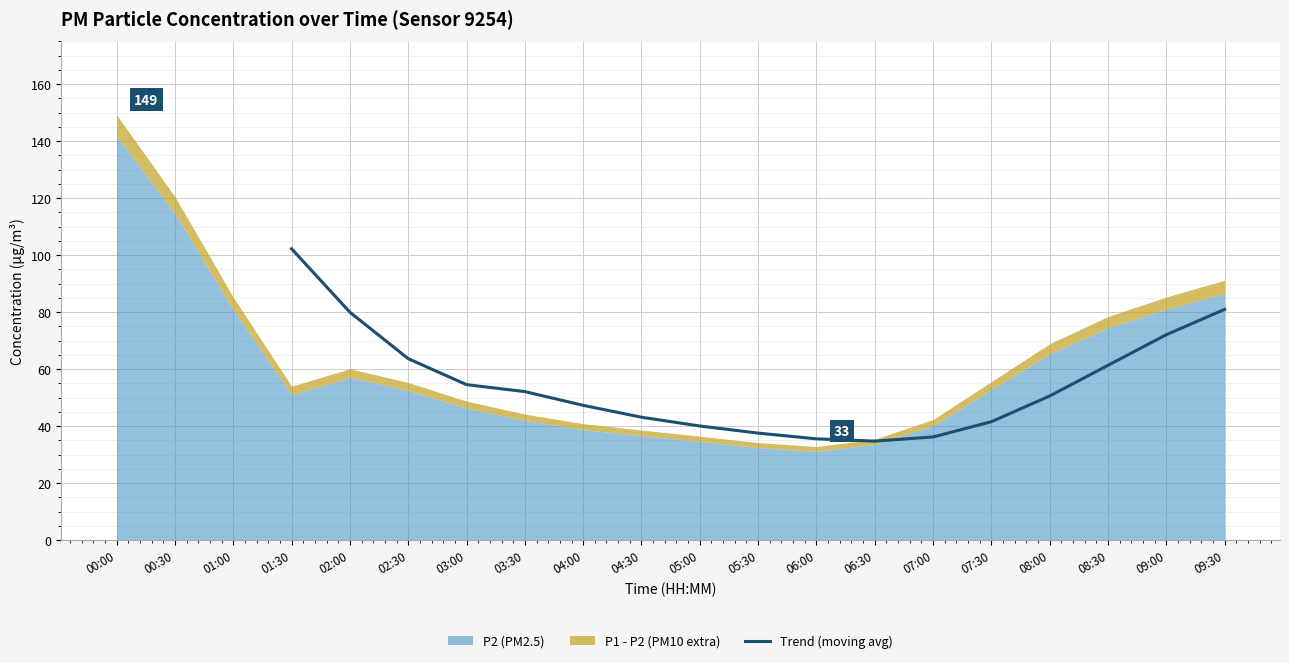

The Trend (moving avg) series shows 35.5 at 06:00. True or false?

True